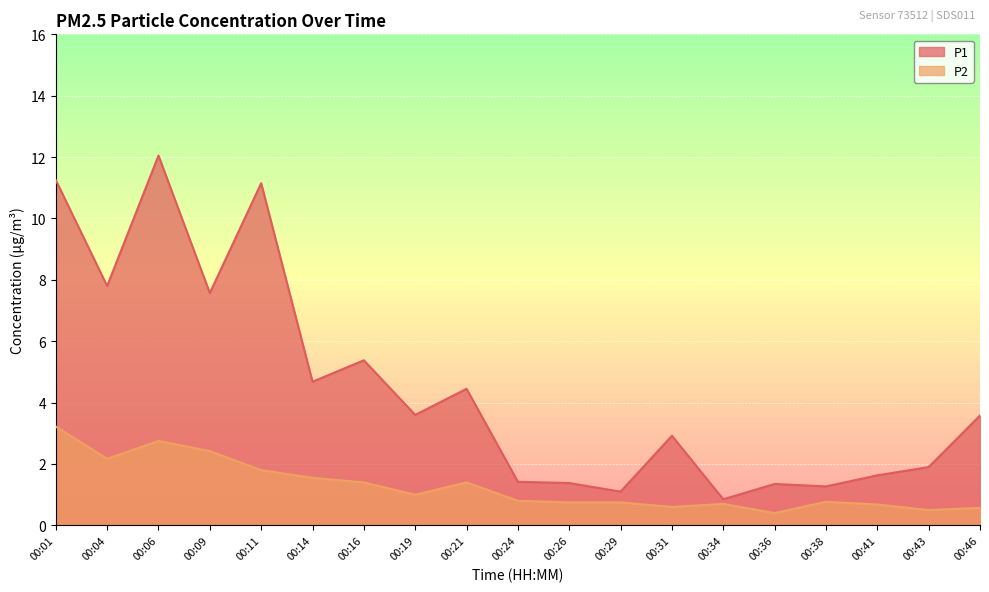

True or false: P1 and P2 intersect in this chart.

False